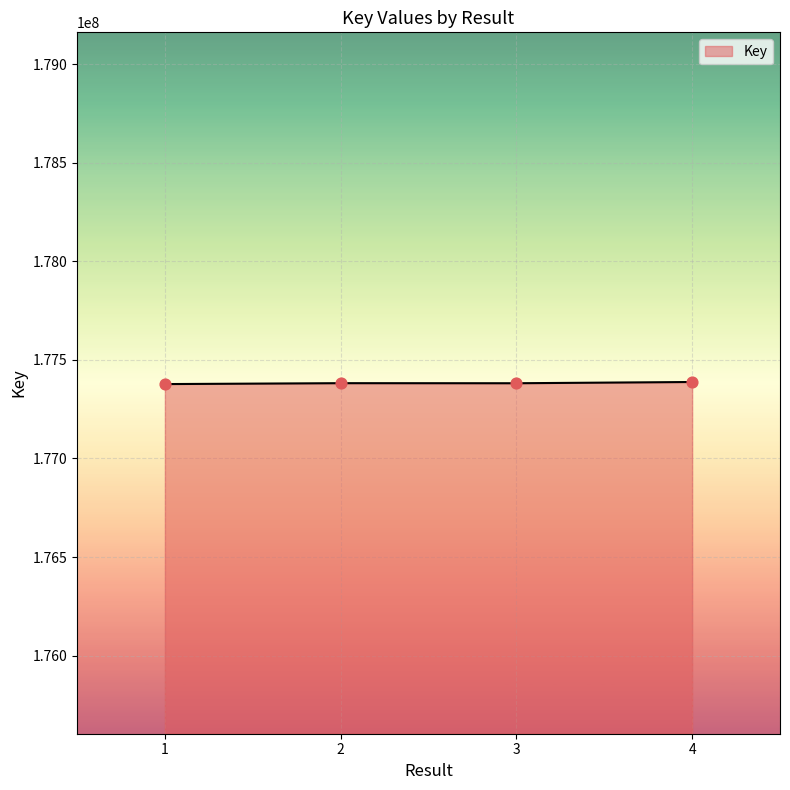

What is the ratio of the value at 2 to the value at 3?

1.0